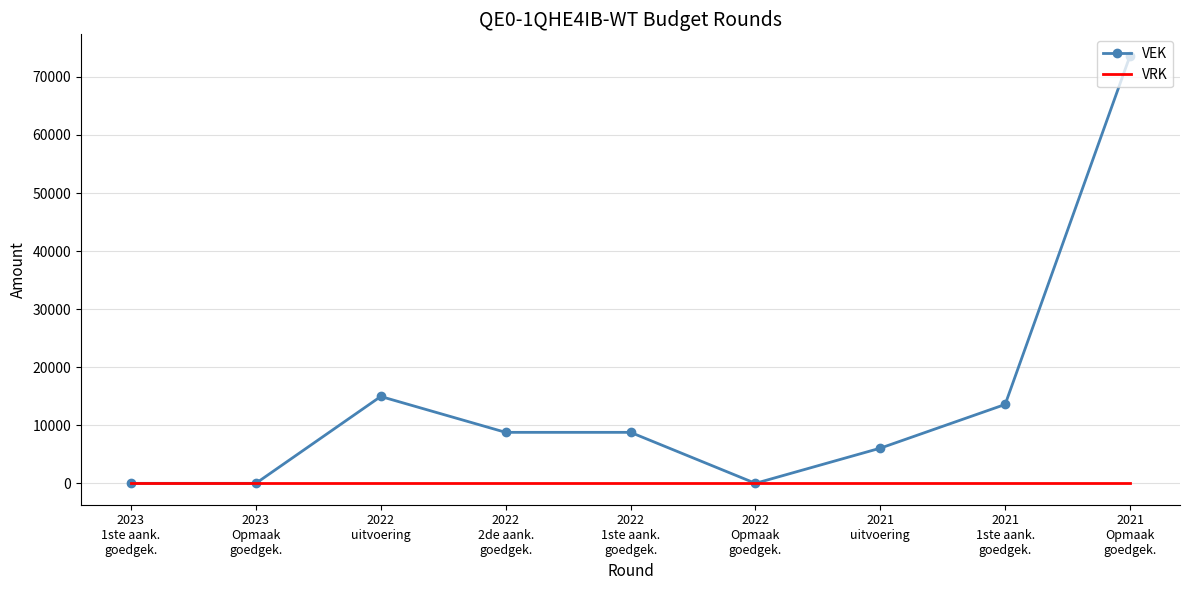

What is the greatest value displayed?

73649